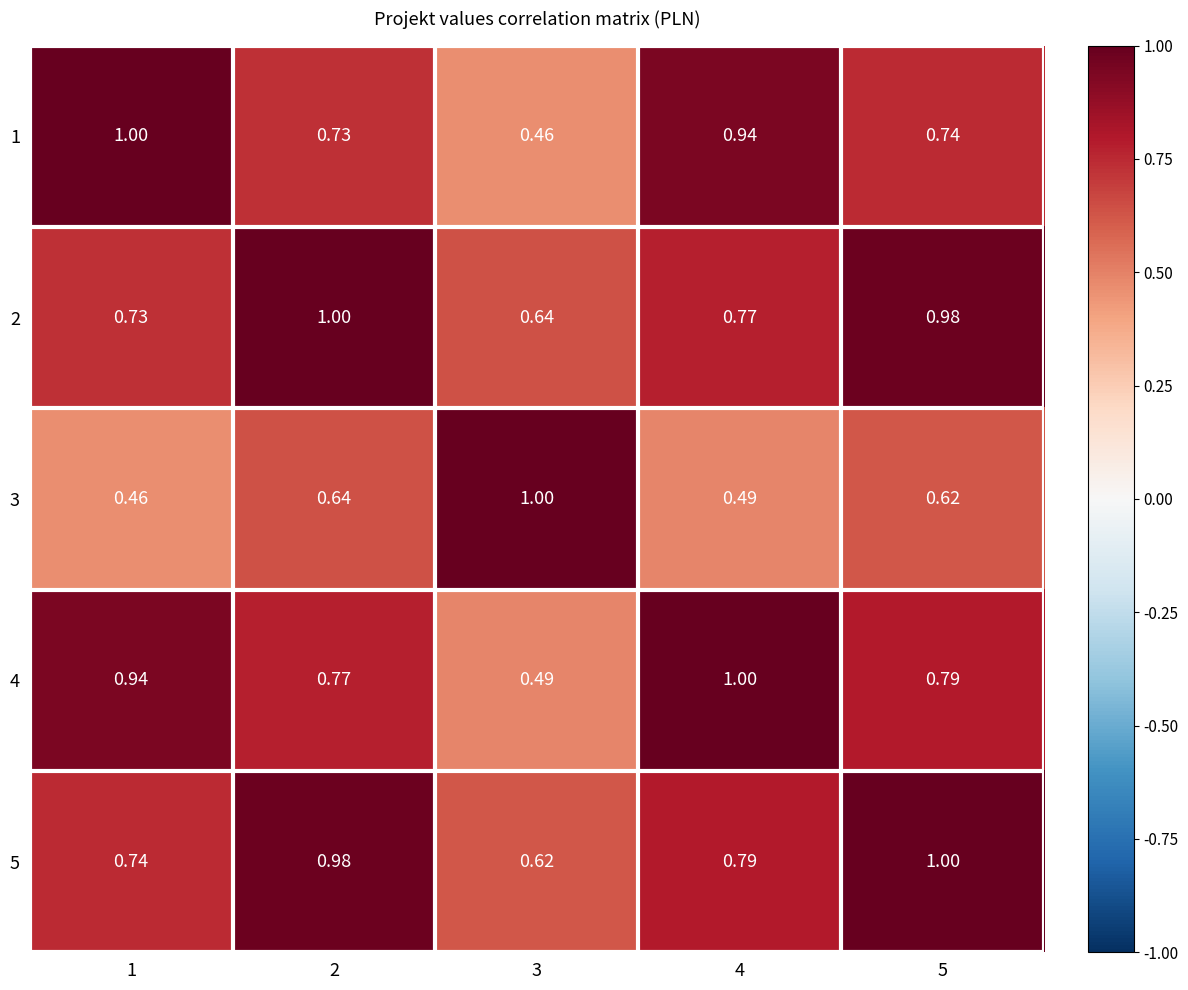

Is the value of 1 at 1 greater than the value of 2 at 1?

Yes